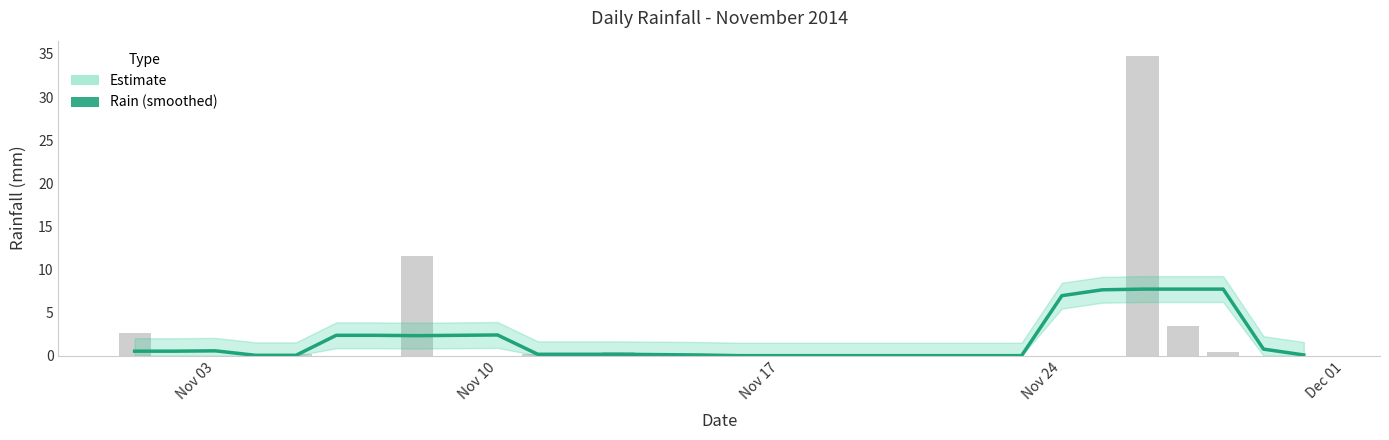

How many data points does each series have?

30